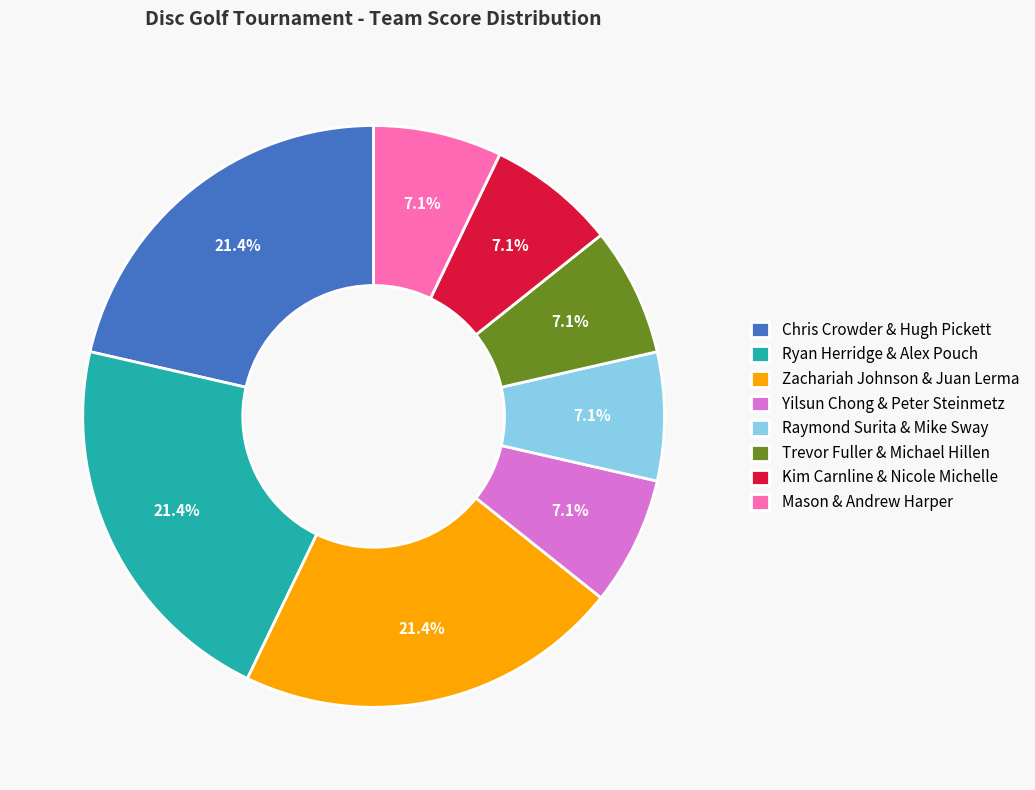

What is the ratio of the value at Chris Crowder & Hugh Pickett to the value at Zachariah Johnson & Juan Lerma?

1.0